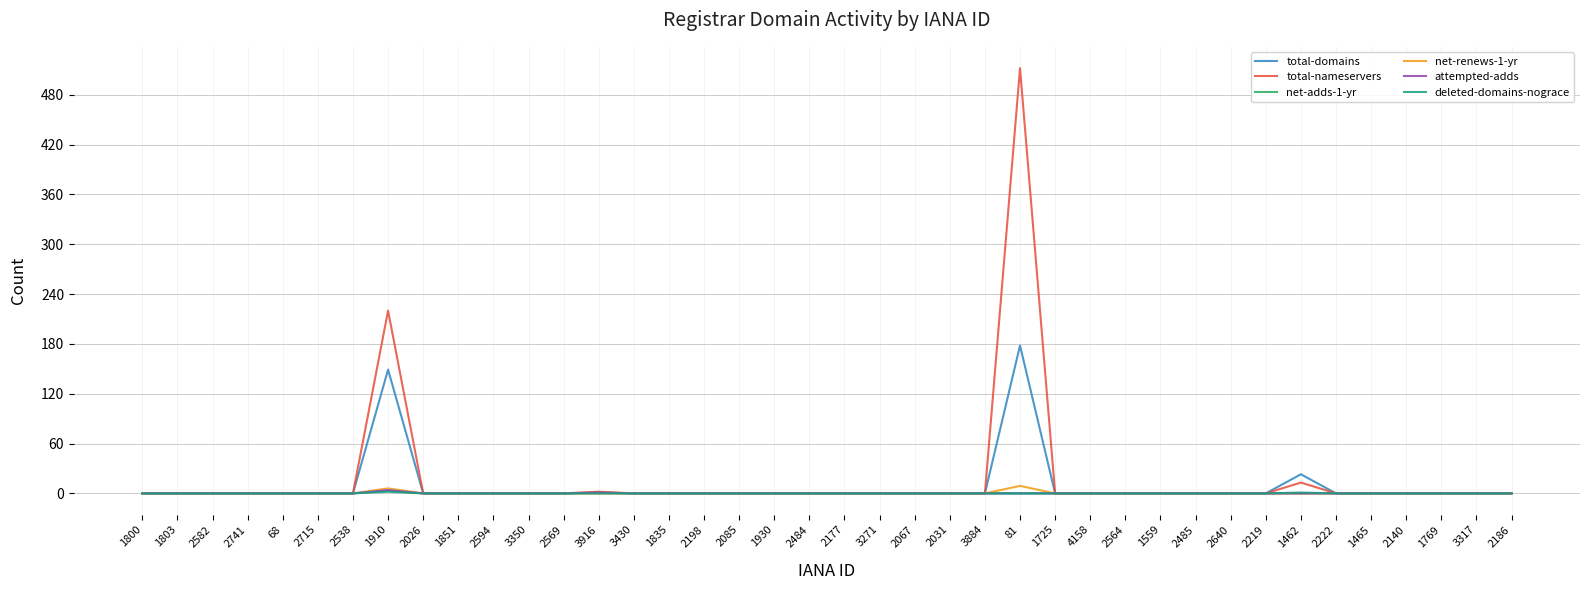

Is it true that total-domains equals 0 at 3271?

True